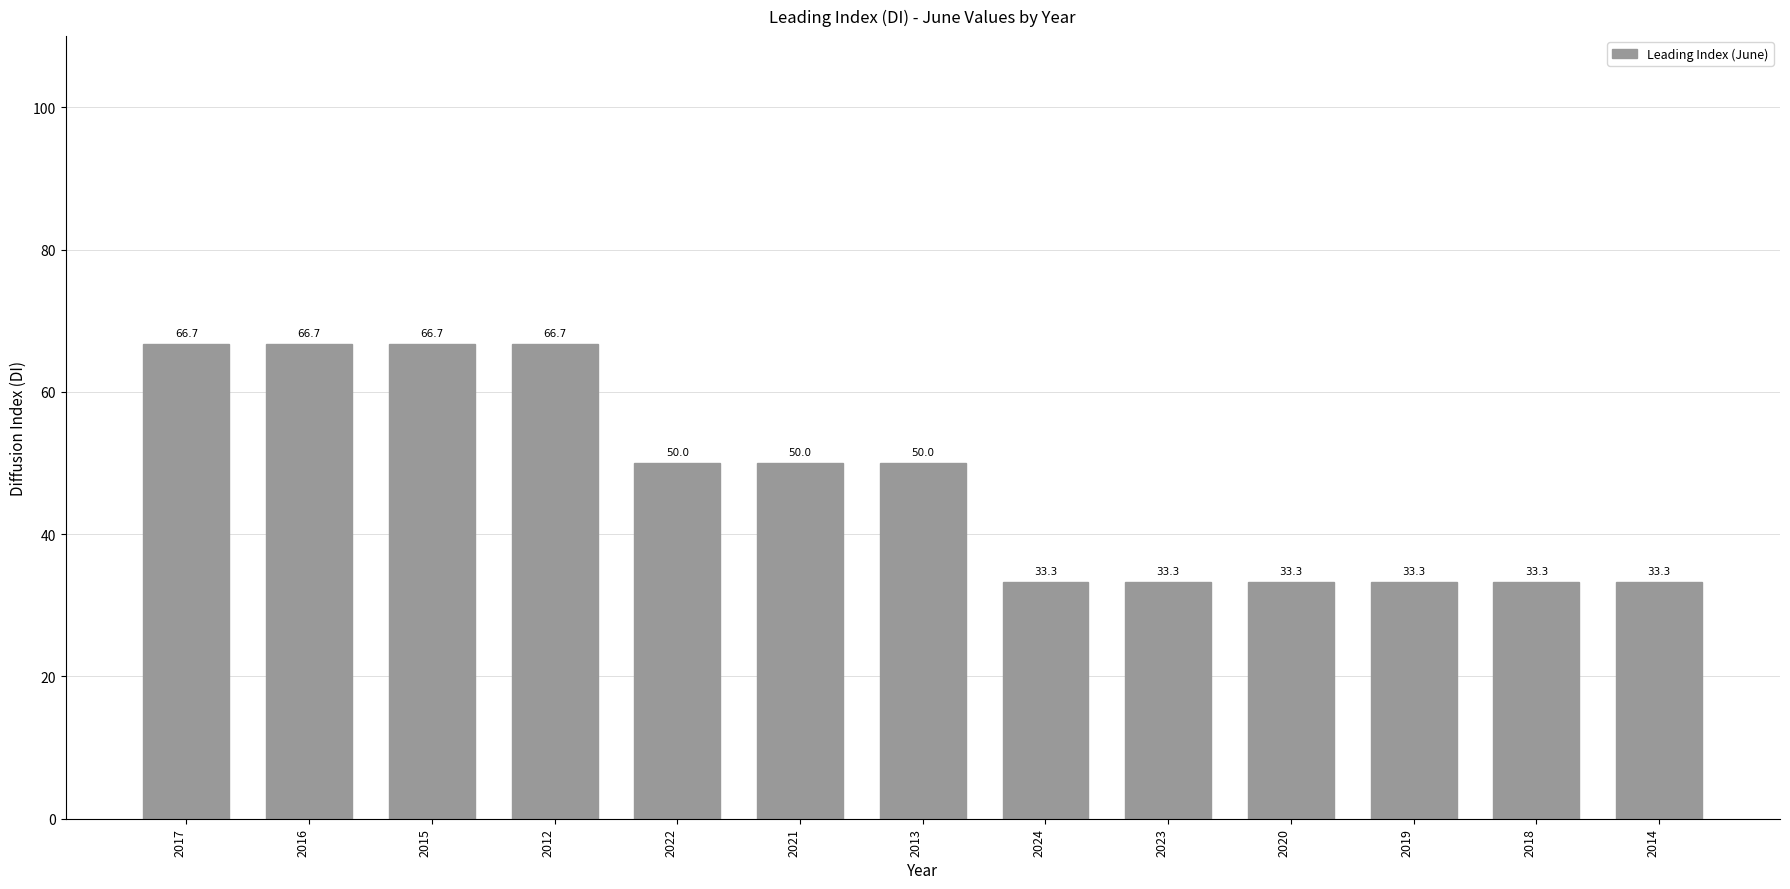

What is the greatest value displayed?

66.7